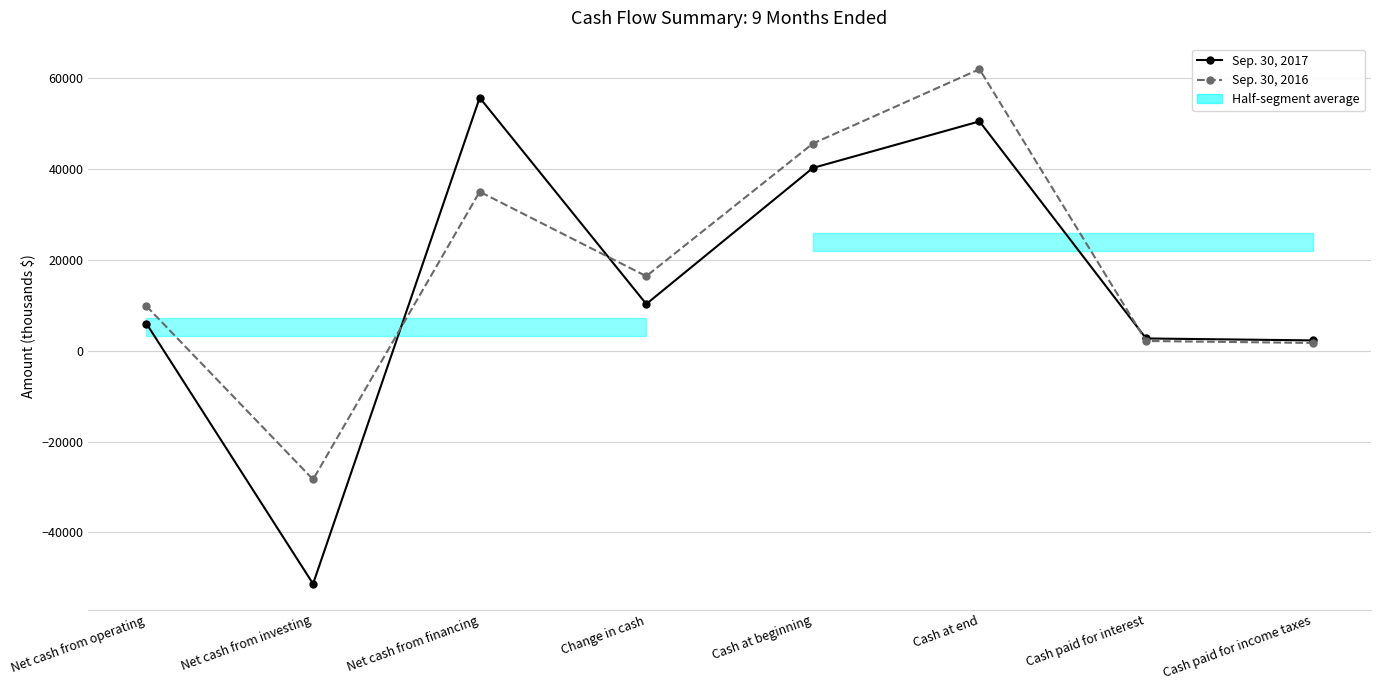

How many categories are shown in the chart?

8